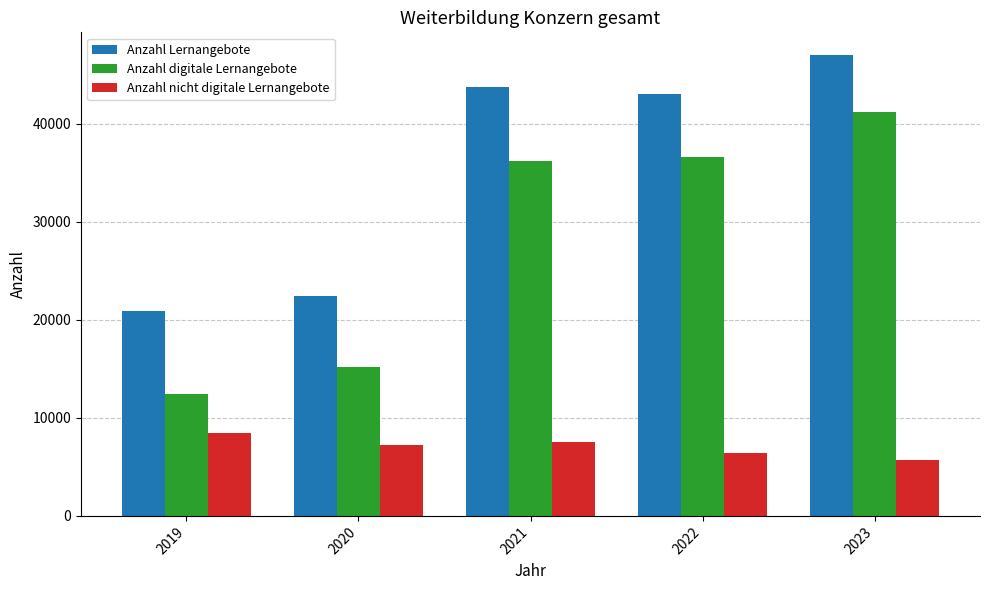

Is the value of Anzahl nicht digitale Lernangebote at 2019 greater than the value of Anzahl Lernangebote at 2023?

No